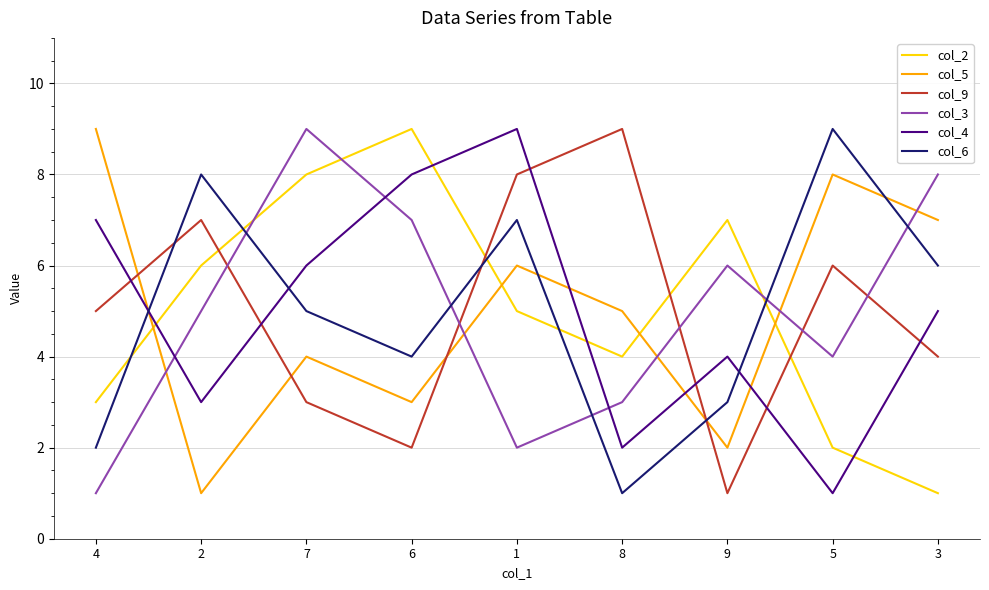

Is the value of col_3 at 8 greater than the value of col_2 at 1?

No